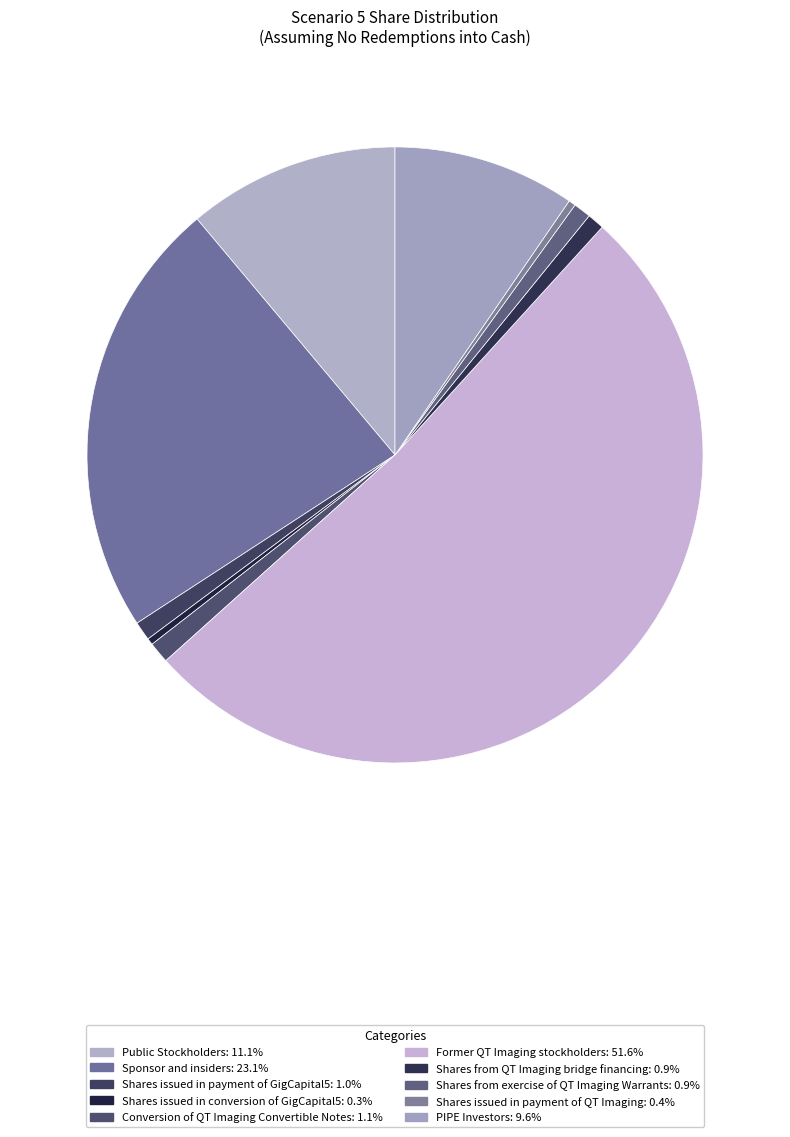

Combined, what portion of the pie is Sponsor and insiders and Former QT Imaging stockholders?

74.7%